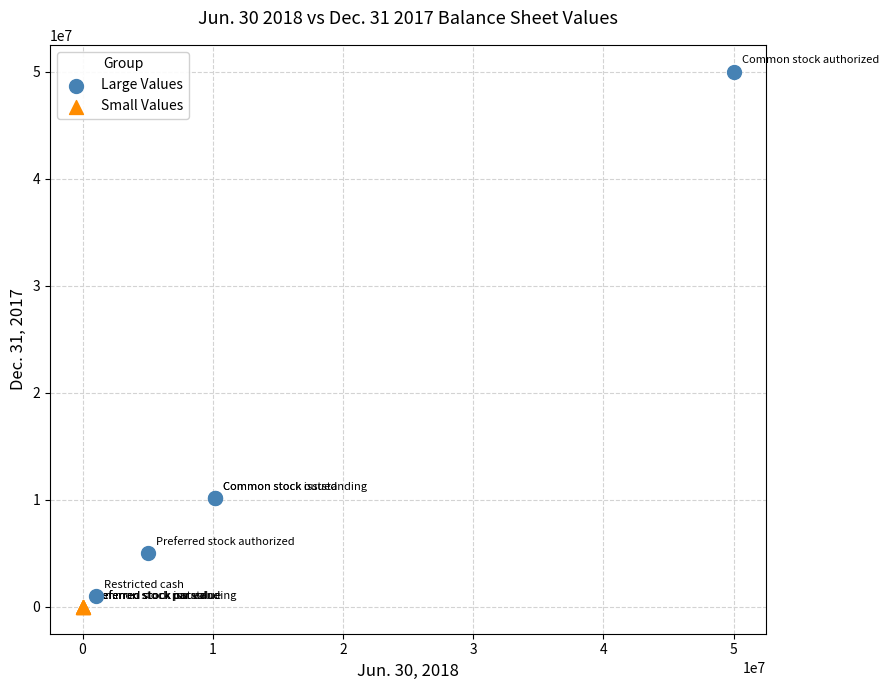

Which series reaches the minimum Y coordinate?

Small Values